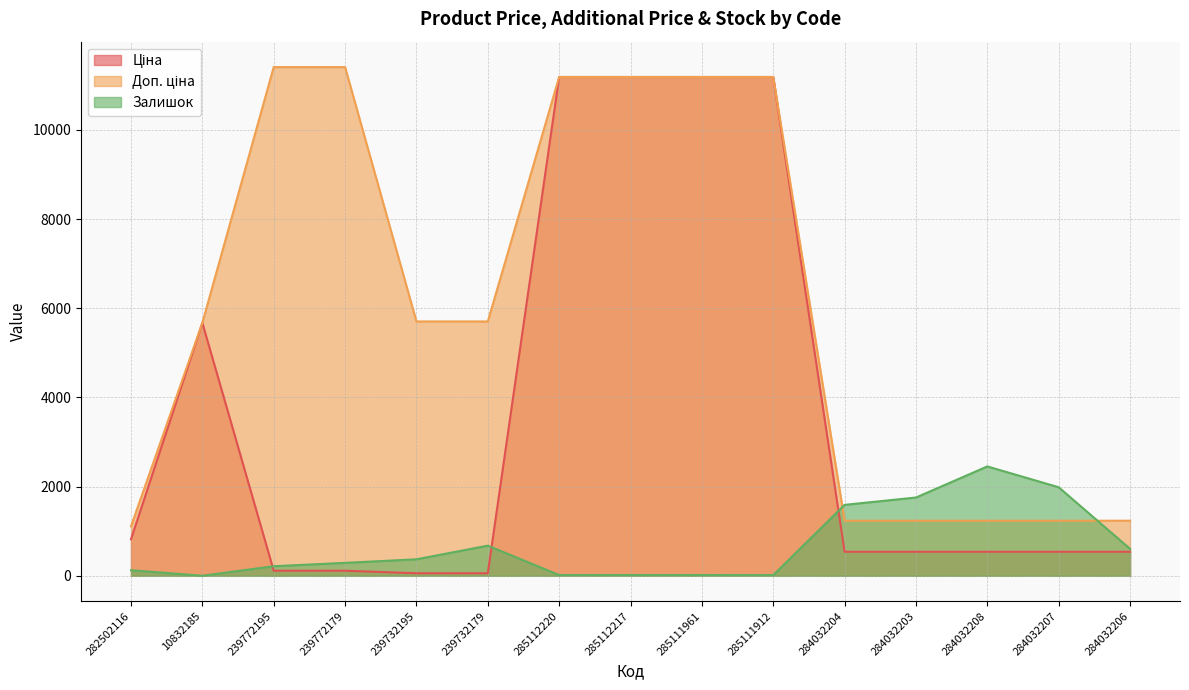

Reading left to right, transcribe all the data shown in this chart.

Ціна: 818.5	5673.8	114.1	114.1	57.0	57.0	11188.2	11188.2	11188.2	11188.2	539.0	539.0	539.0	539.0	539.0
Доп. ціна: 1109.2	5673.8	11410.0	11410.0	5705.0	5705.0	11188.2	11188.2	11188.2	11188.2	1235.4	1235.4	1235.4	1235.4	1235.4
Залишок: 125.0	1.0	215.0	290.0	370.0	676.0	17.0	17.0	17.0	15.0	1591.0	1756.0	2453.0	1986.0	605.0